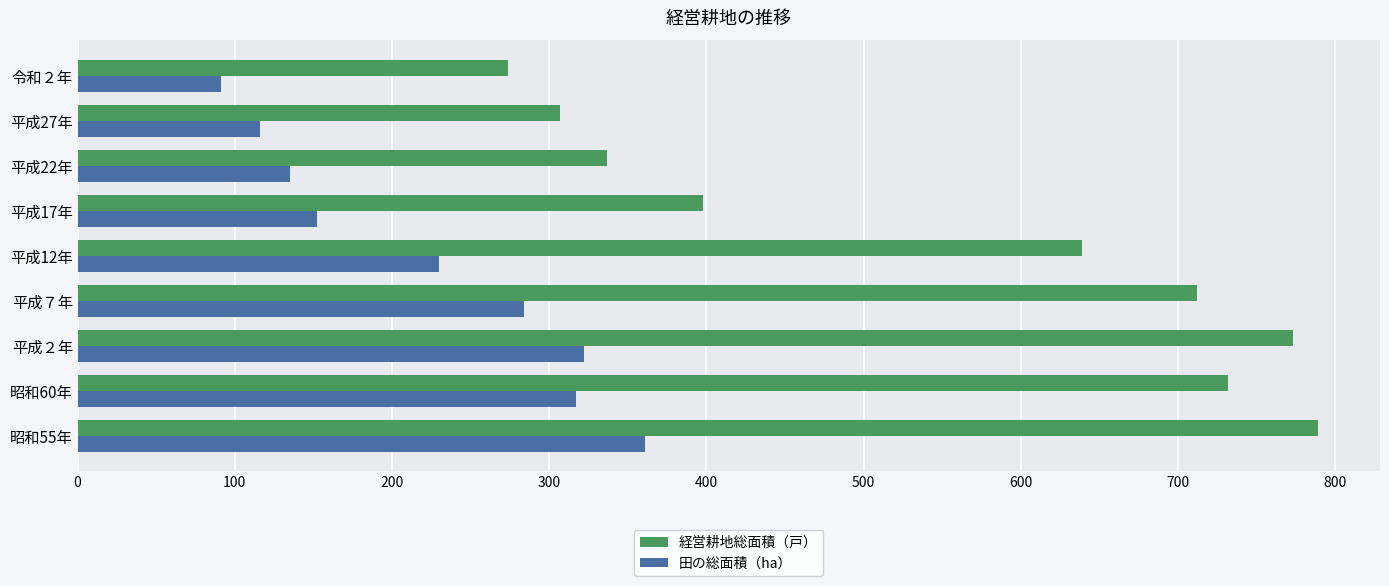

Which series has the widest spread of values?

経営耕地総面積（戸）